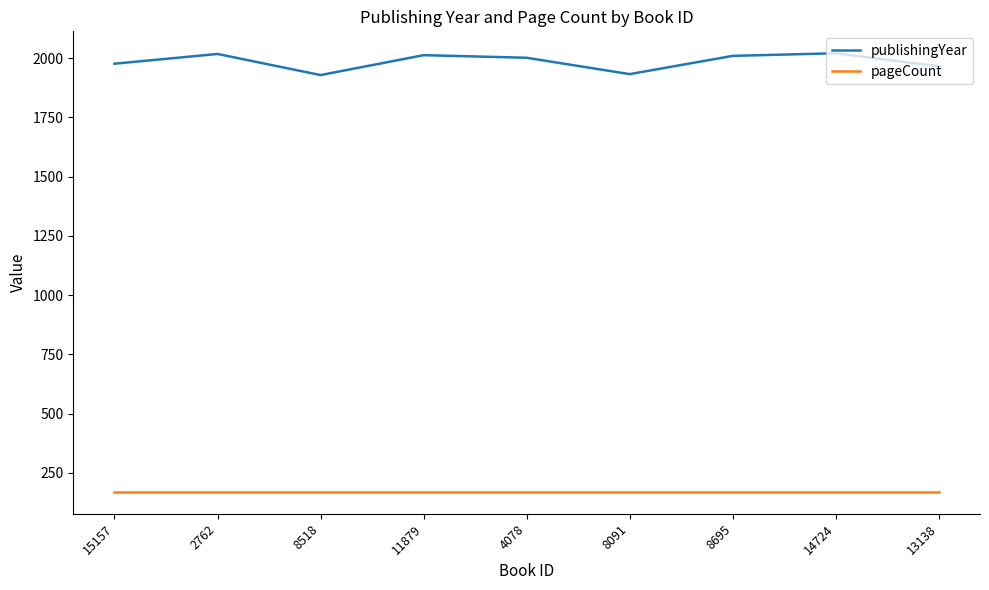

Which series has the widest spread of values?

publishingYear